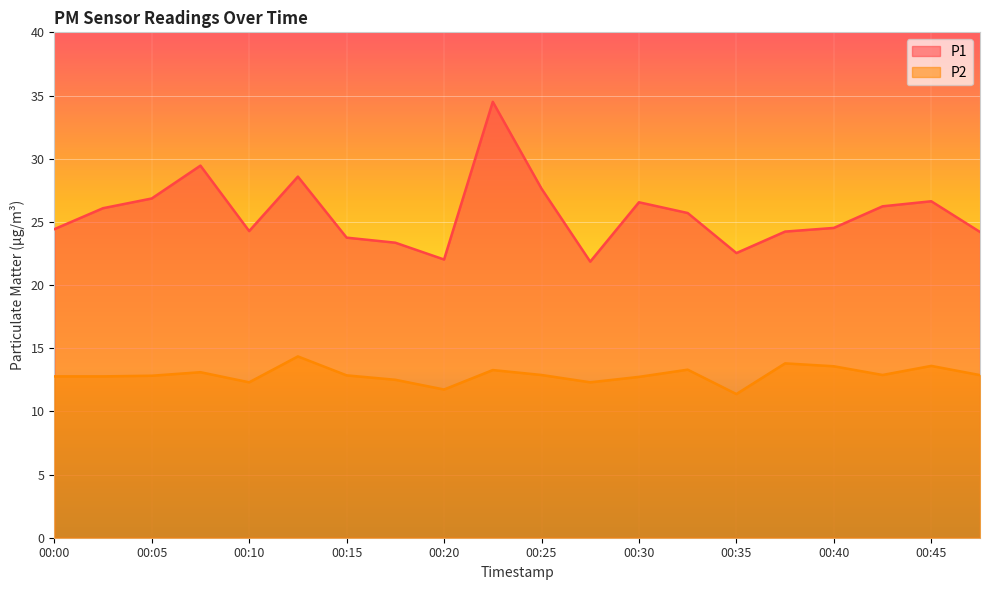

How many lines are shown in the chart?

2